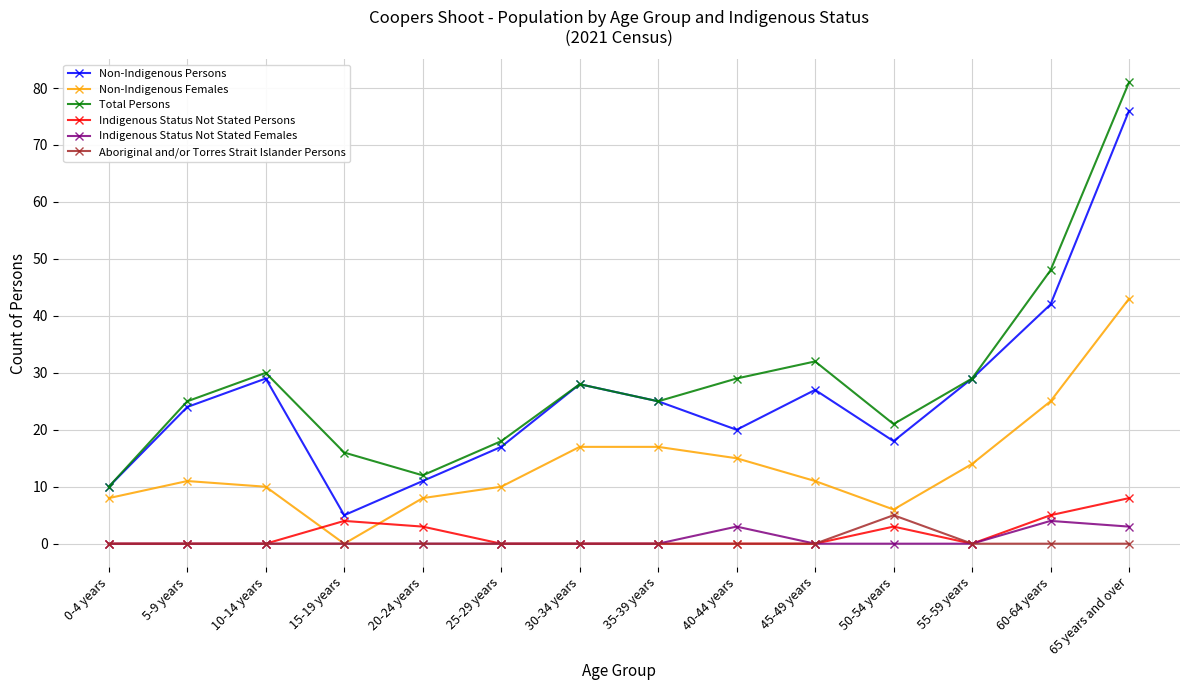

How many Indigenous Status Not Stated Females values are between 0 and 1?

11